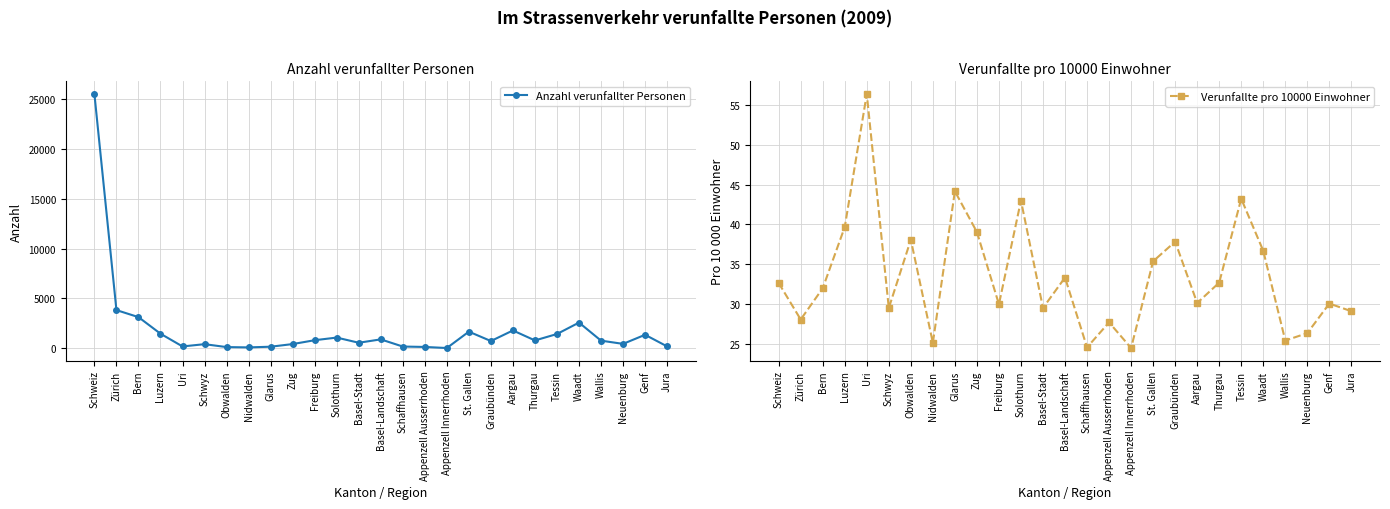

True or false: Verunfallte pro 10000 Einwohner and Anzahl verunfallter Personen cross at least once.

False